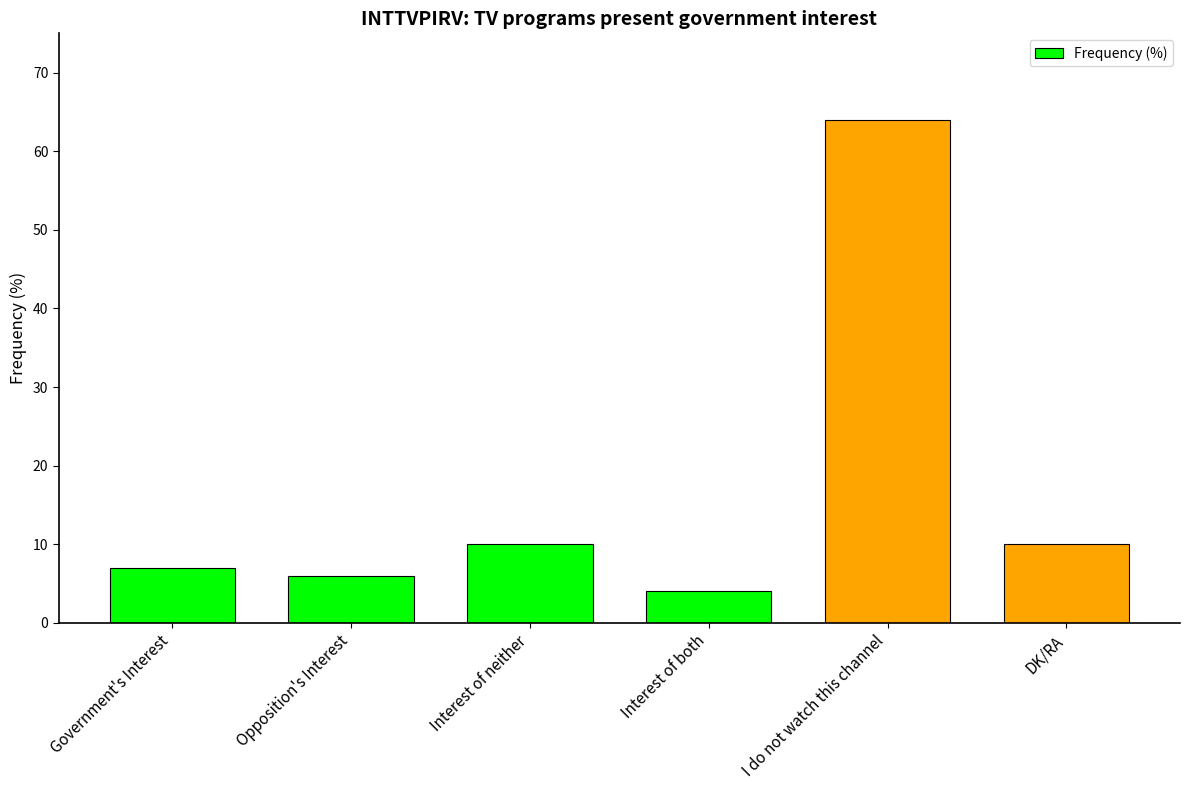

What position from the right is DK/RA?

1